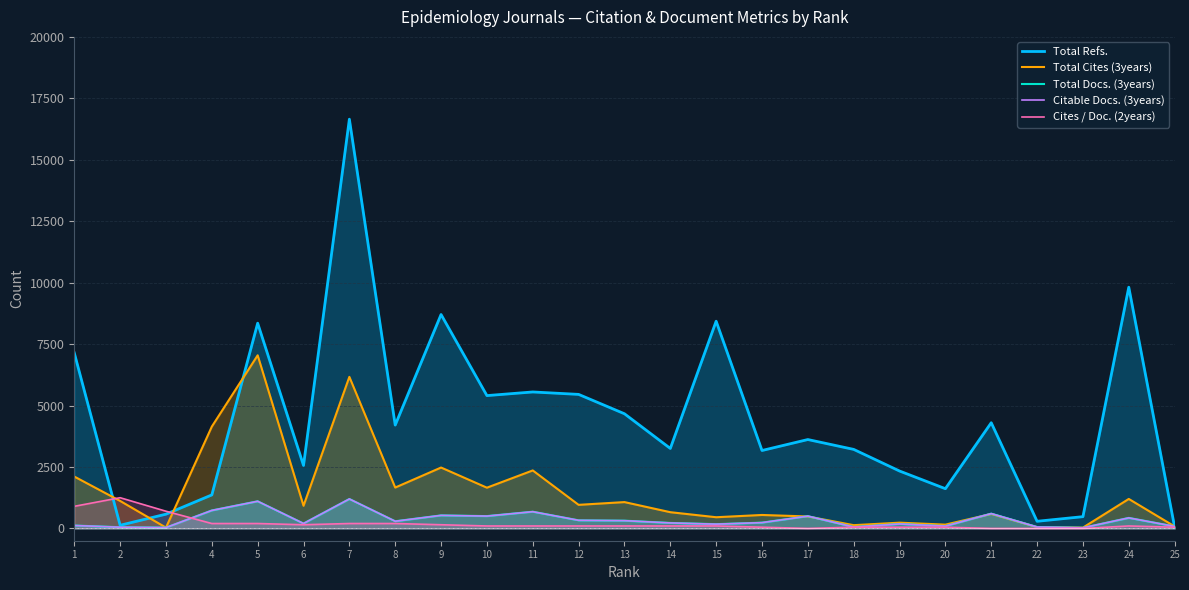

How many data points does each series have?

25